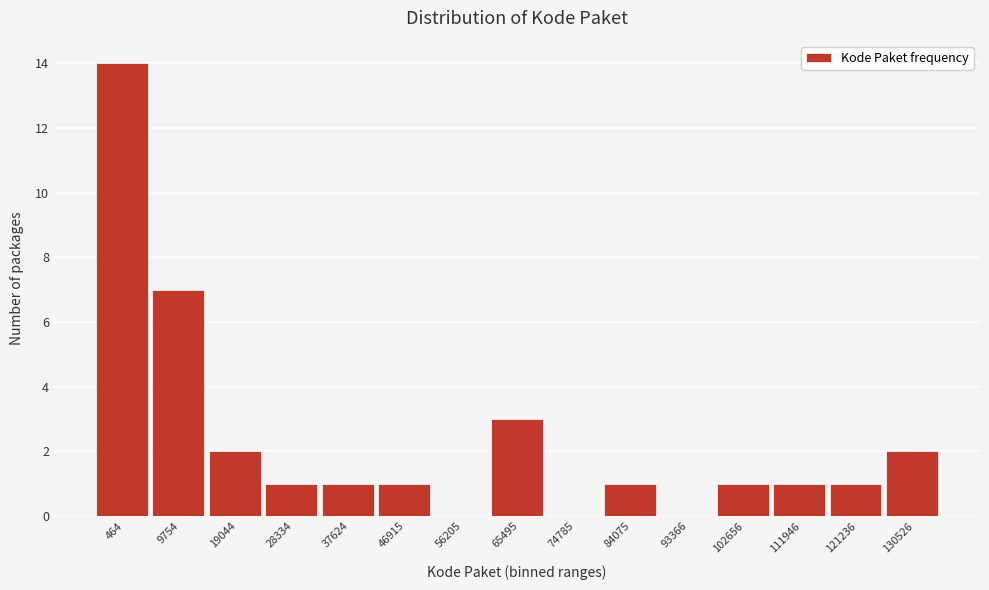

Reading left to right, list all the values displayed in this chart.

464=14	9754=7	19044=2	28334=1	37624=1	46915=1	56205=0	65495=3	74785=0	84075=1	93366=0	102656=1	111946=1	121236=1	130526=2